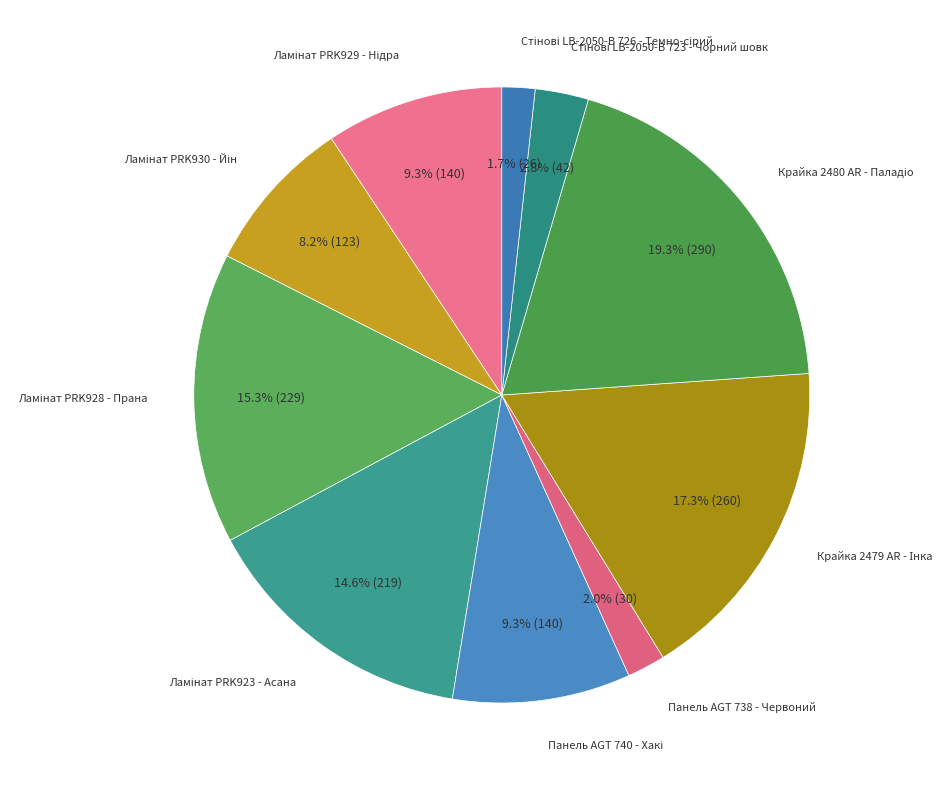

Is there a majority slice in this chart?

No